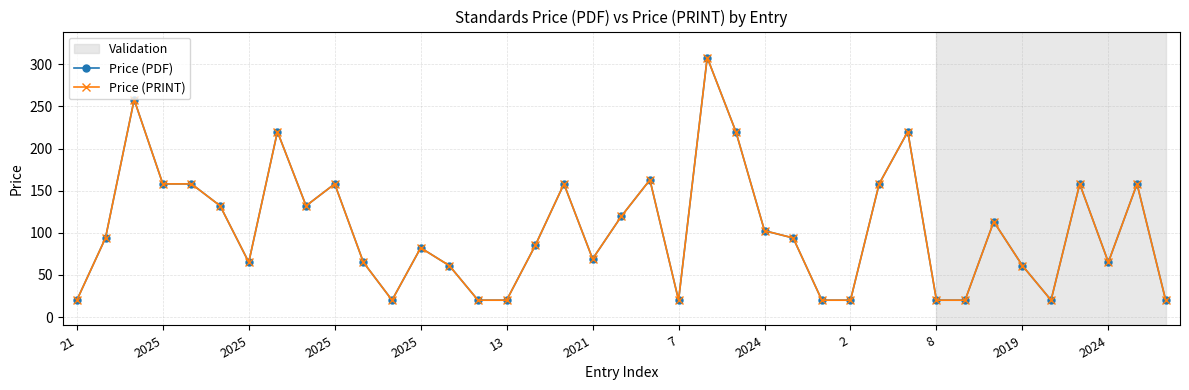

What is the difference between the maximum and minimum values in the Price (PRINT) series?

288.0